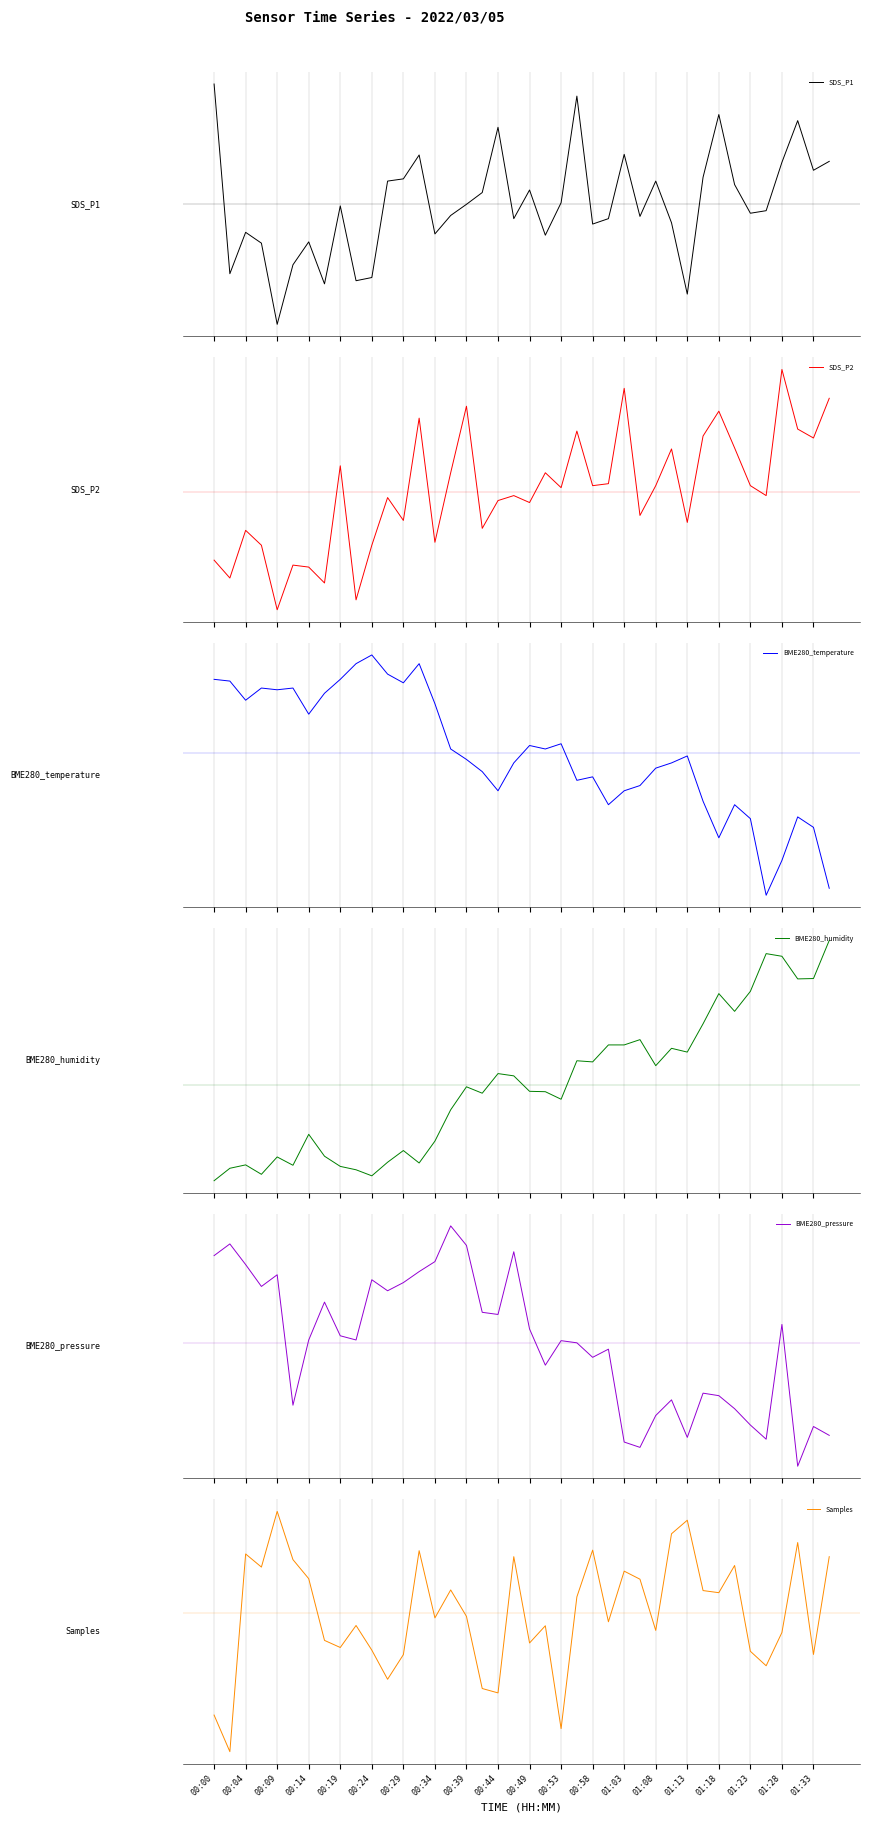

Which has a higher value, 27 or 36?

36